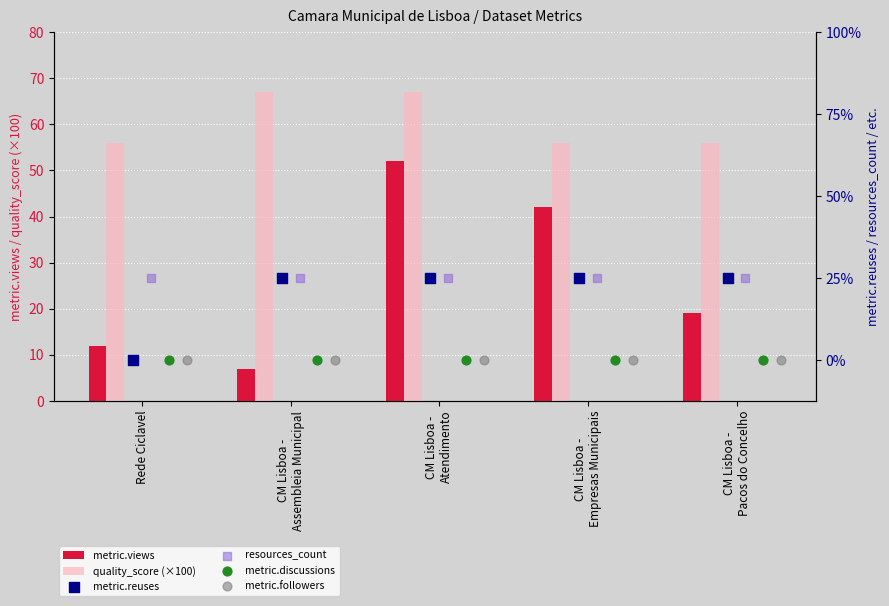

Which series has the largest total across all categories?

quality_score (×100)